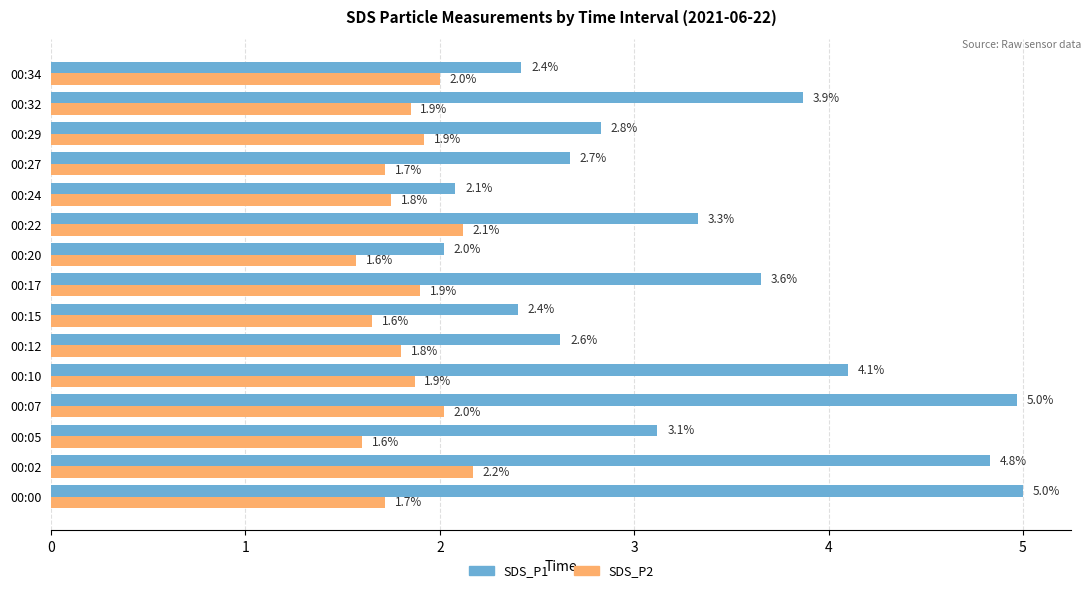

What is the difference between the highest and lowest values at 00:12?

0.8